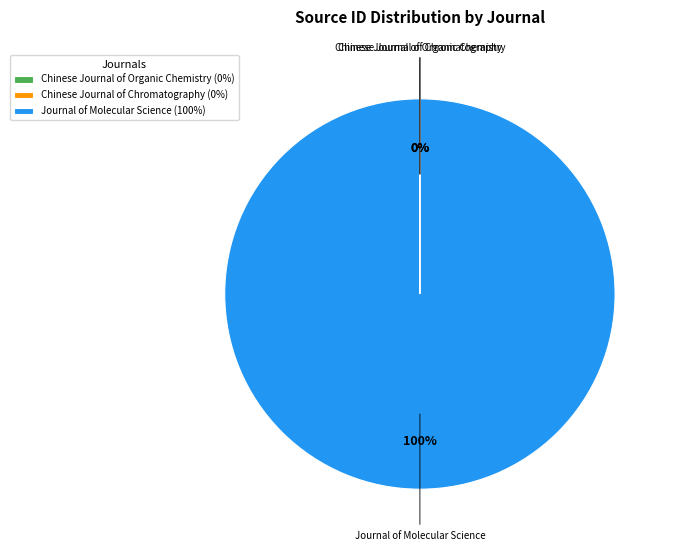

What is the majority slice?

Journal of Molecular Science